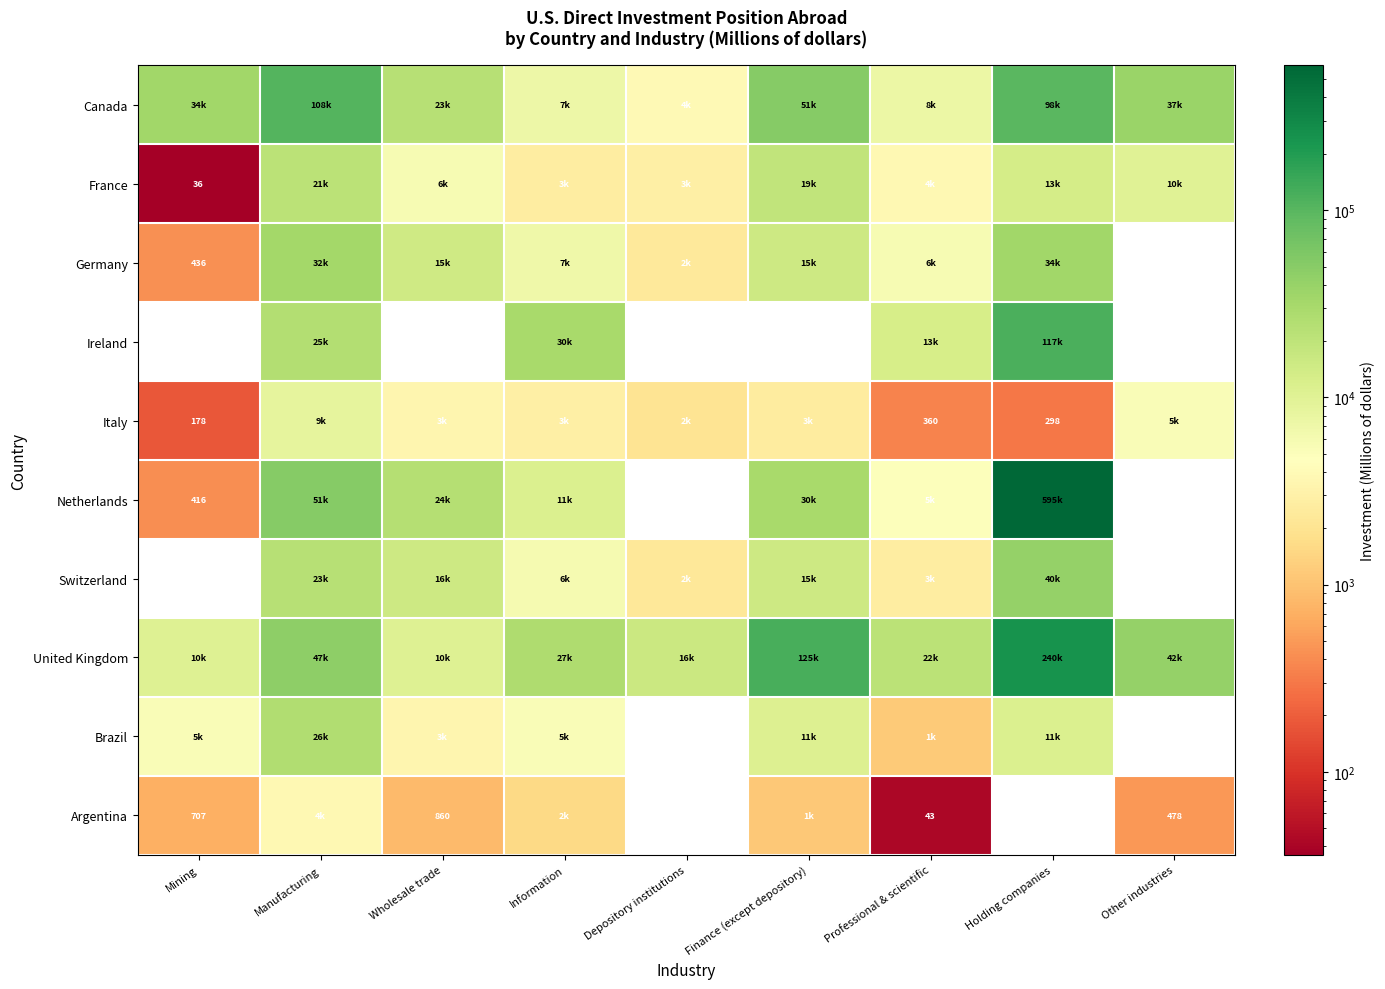

The value of Argentina at Professional & scientific is 43. True or false?

True